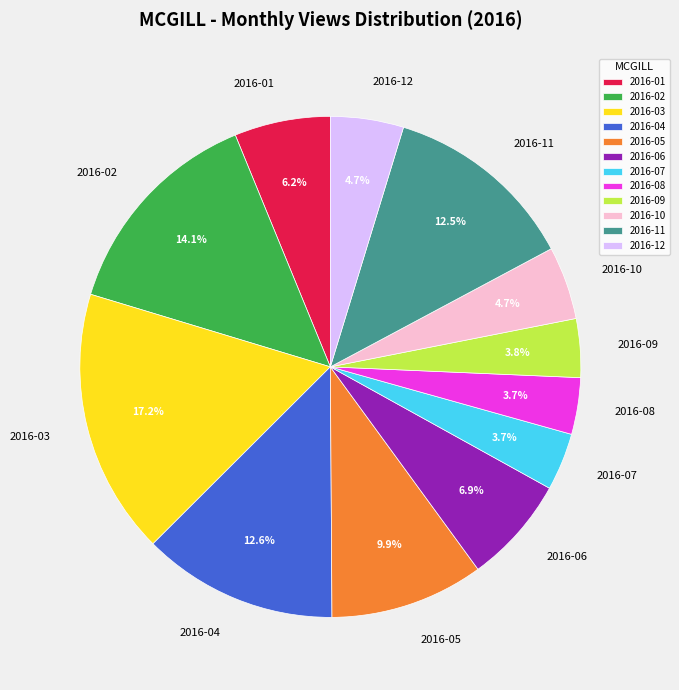

Is it true that 2016-09 is 4% of the pie?

True